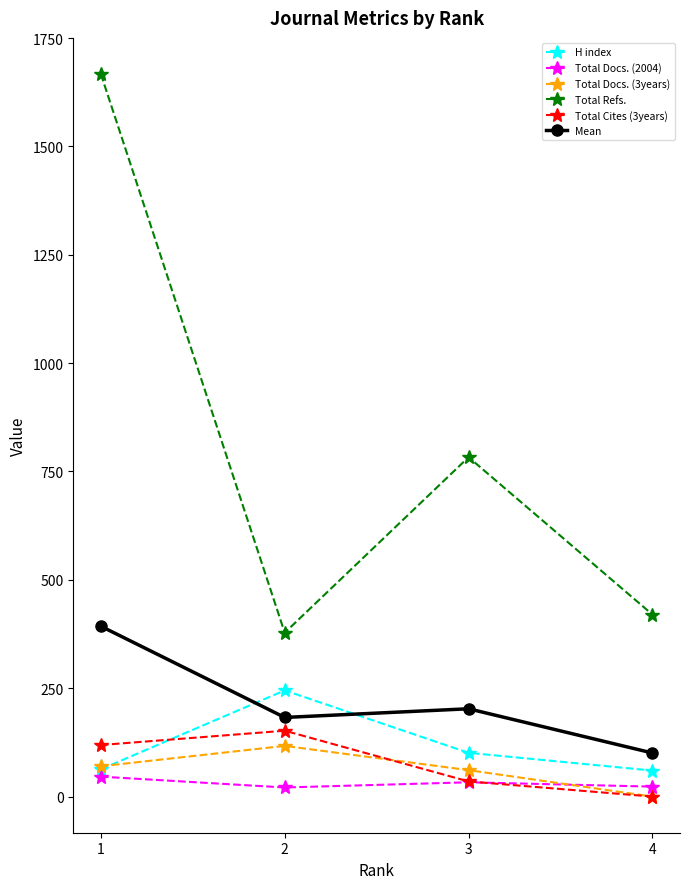

True or false: H index and Total Docs. (2004) cross at least once.

False